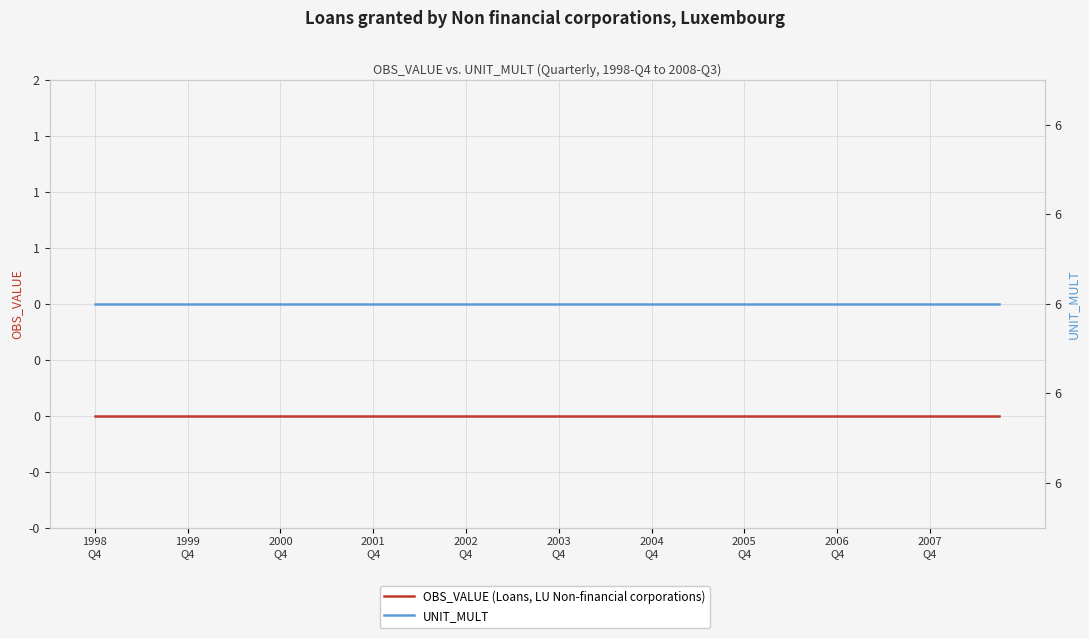

Which label corresponds to the smallest value in the chart?

1998
Q4